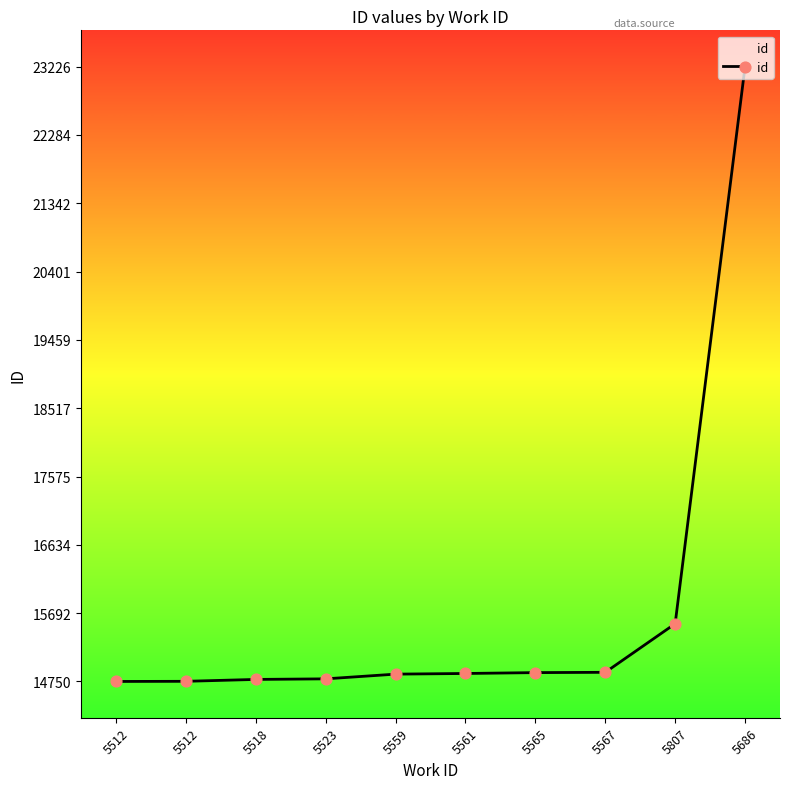

Between 5518 and 5512, which is larger?

5518